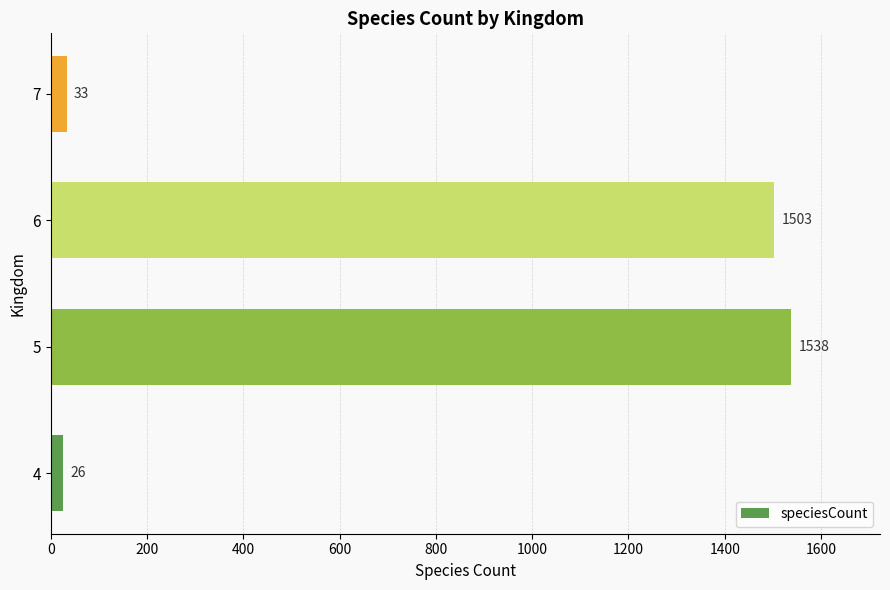

The chart shows a value of 1503 at 6. True or false?

True